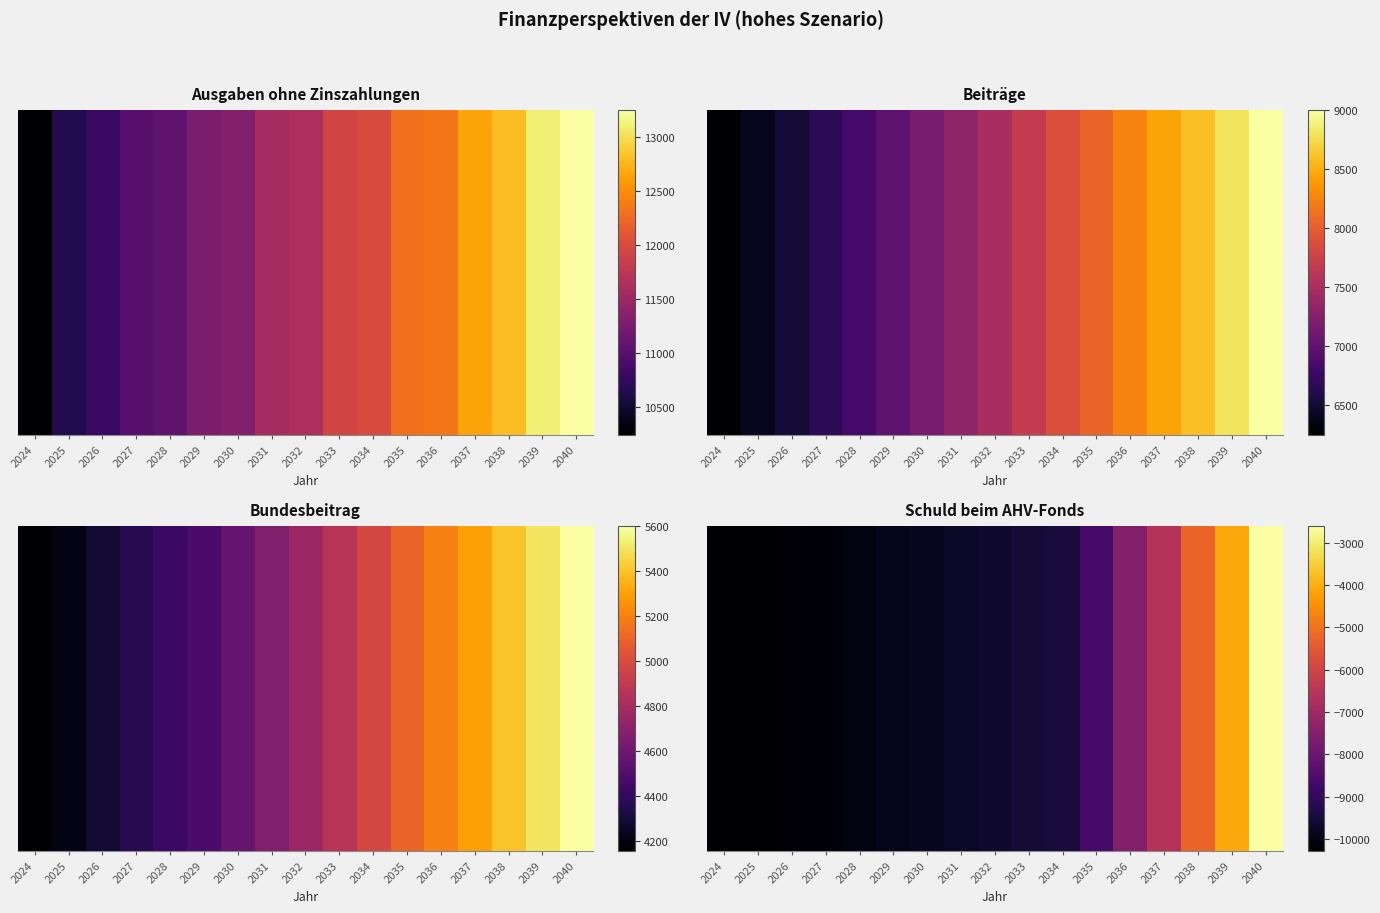

What is the difference between the values at 2027 and 2036?

0.3